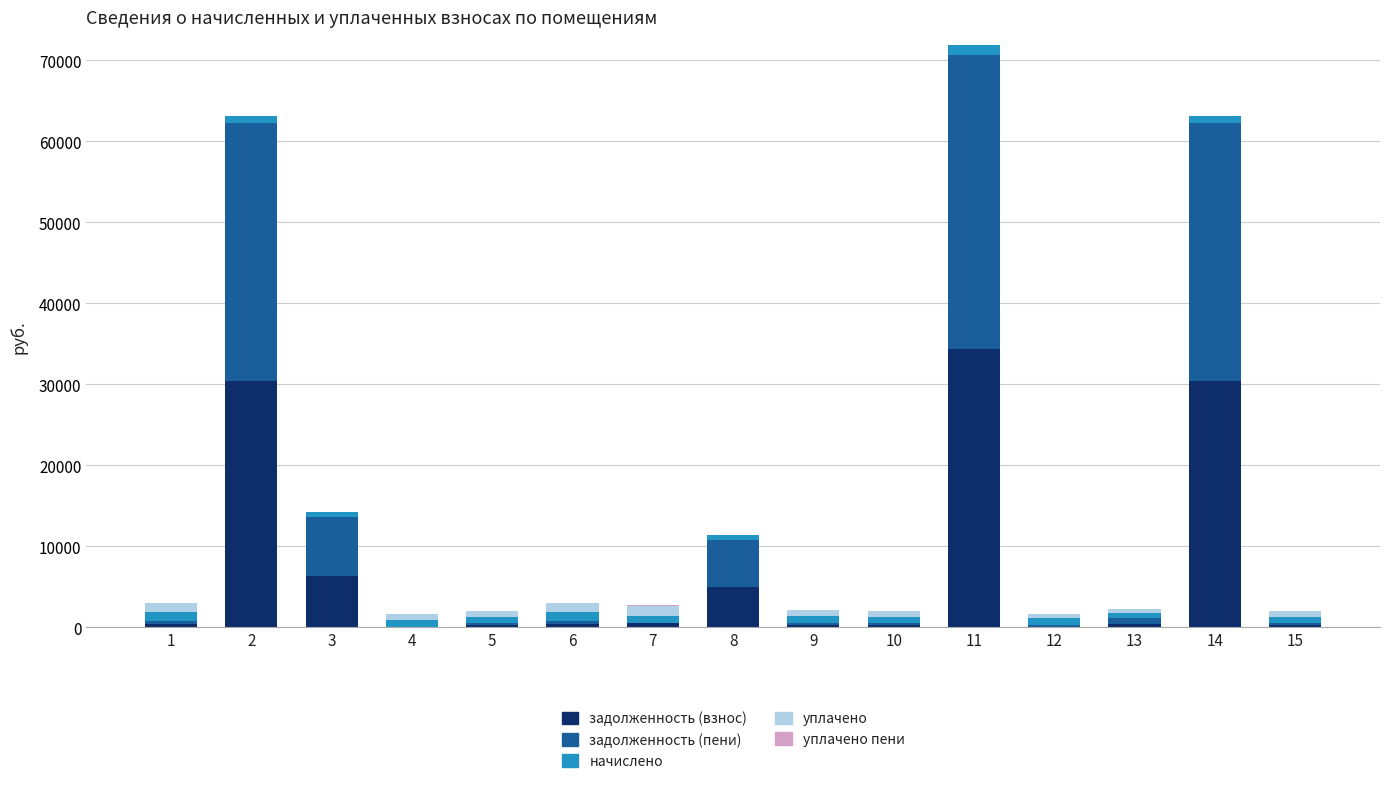

What is the maximum value for задолженность (взнос)?

34397.5